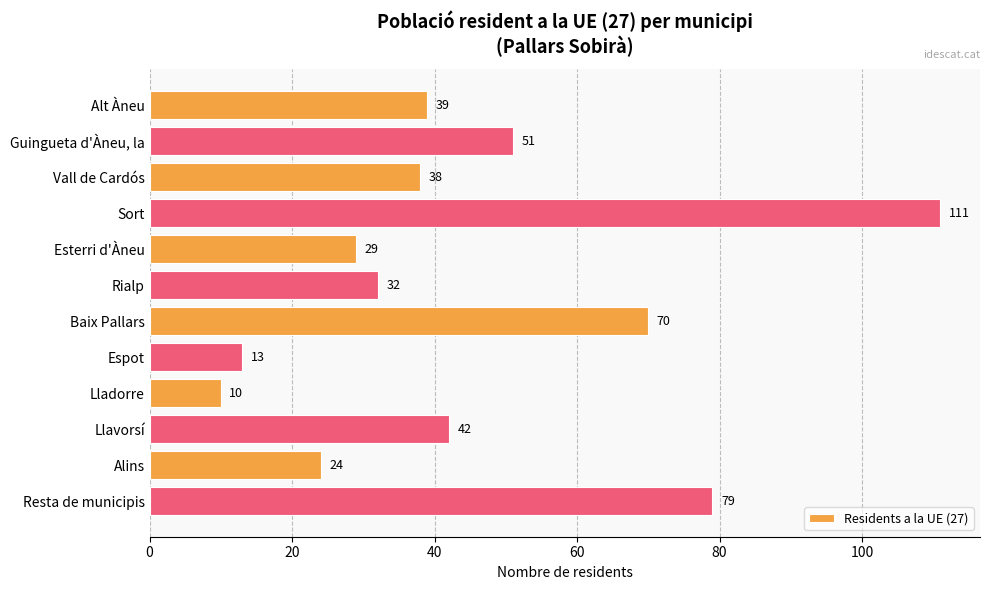

How many data points are less than 39?

6